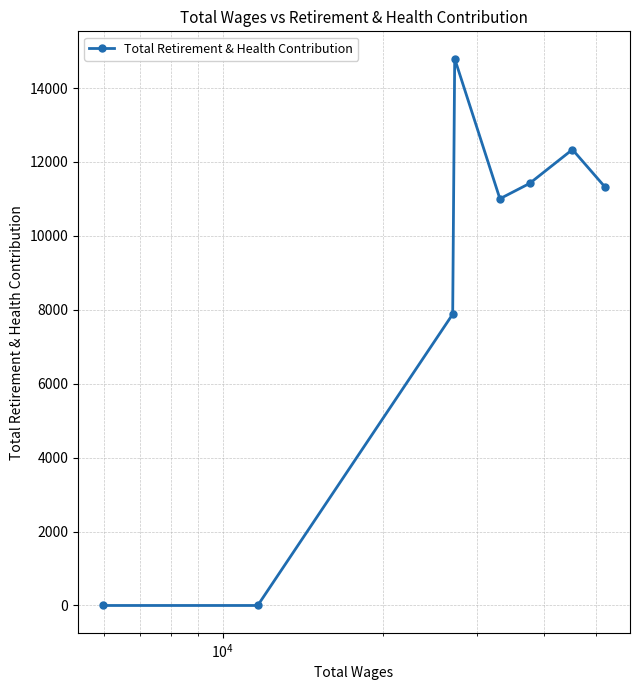

Reading left to right, extract all data points from this chart.

0	0	7882	14795	11005	11419	12336	11325